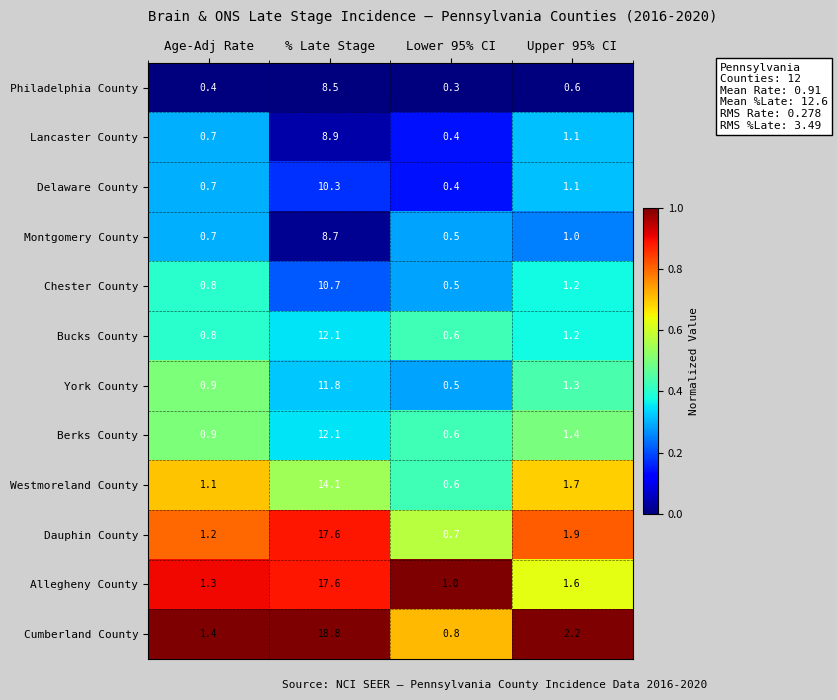

The Berks County series shows 0.4 at Age-Adj Rate. True or false?

False